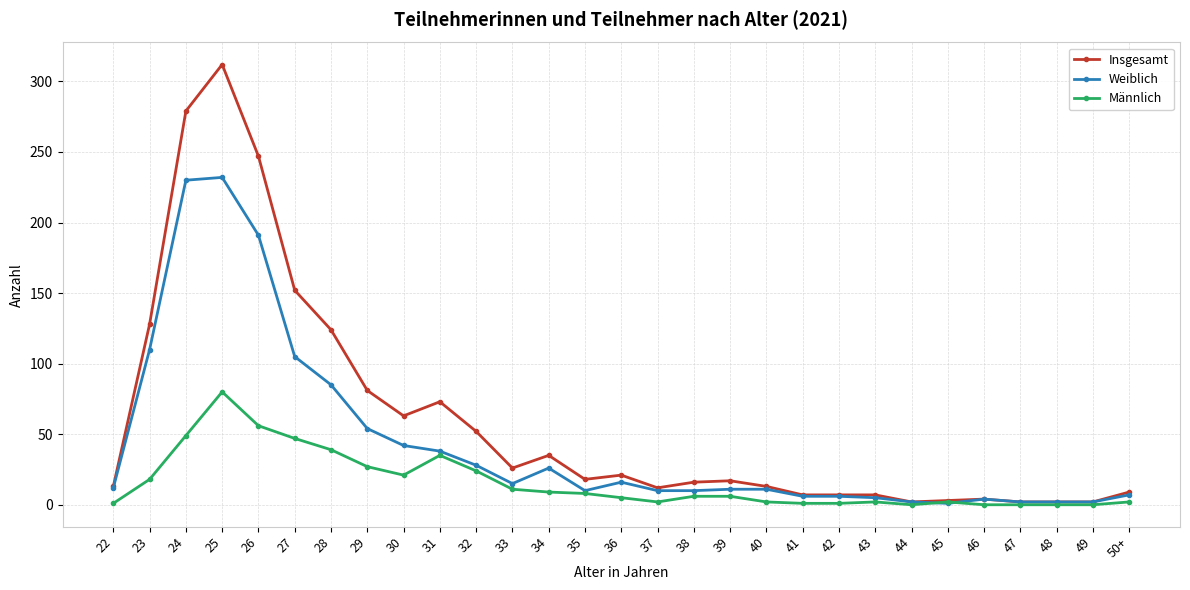

Where is the first local minimum for Weiblich?

33